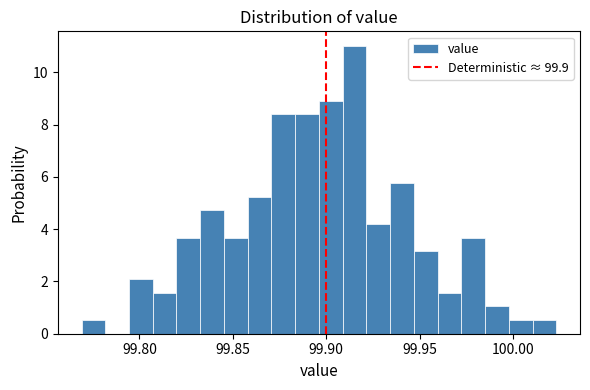

Around what value on the x-axis is the tallest bar? Give the approximate position of its centre, as read against the axis.

99.915